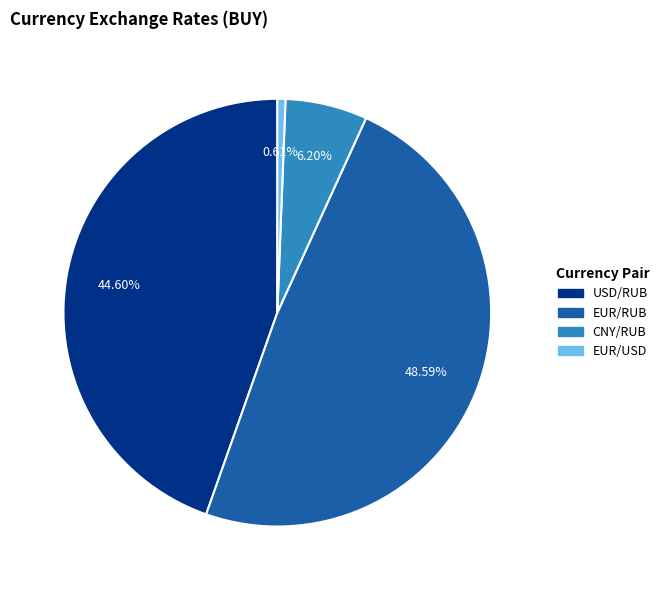

To the nearest percent, what is the difference between the EUR/USD and CNY/RUB slice percentages?

6%